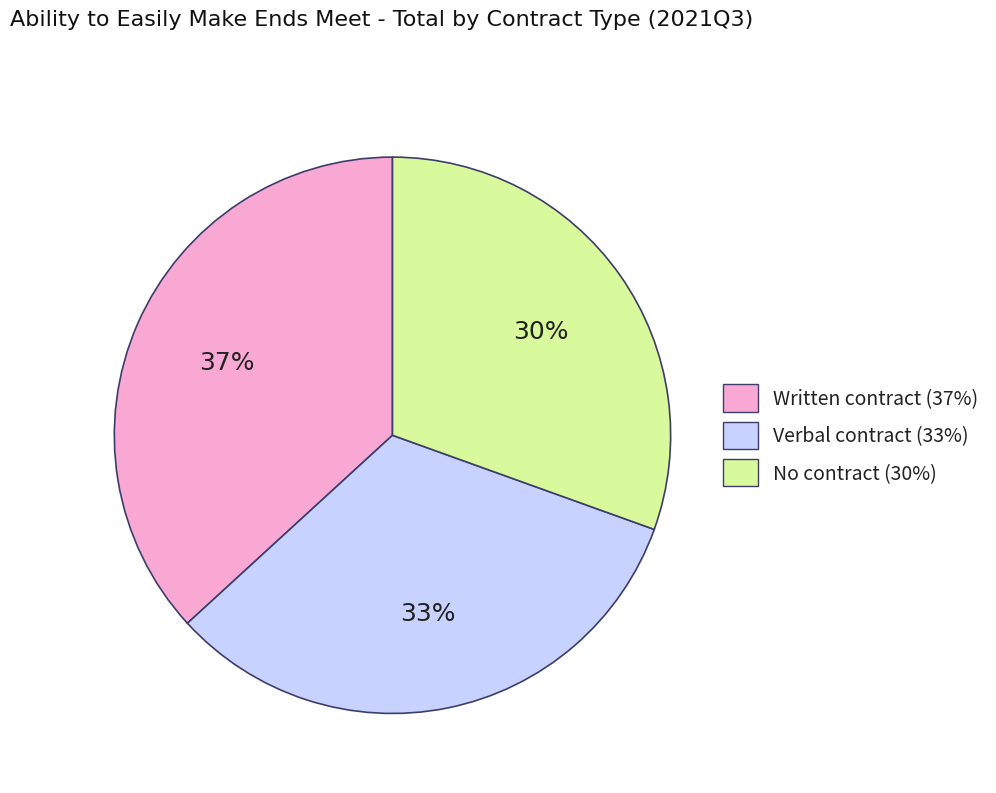

How many segments does this pie chart have?

3